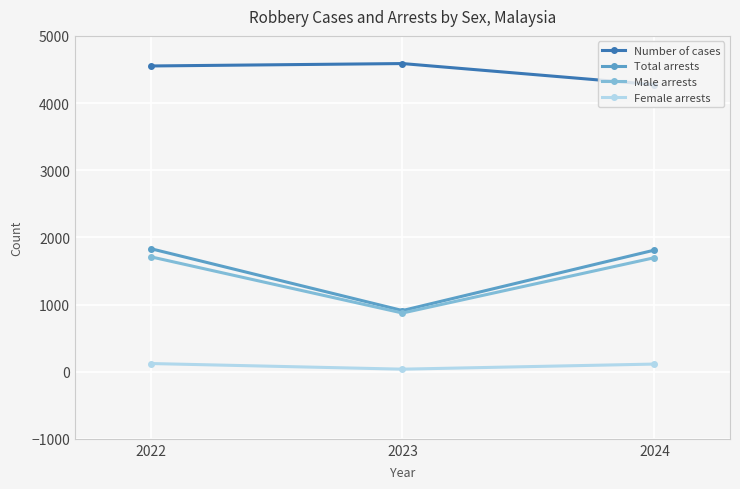

What is the value of the Female arrests point at the 2nd from the left?

37